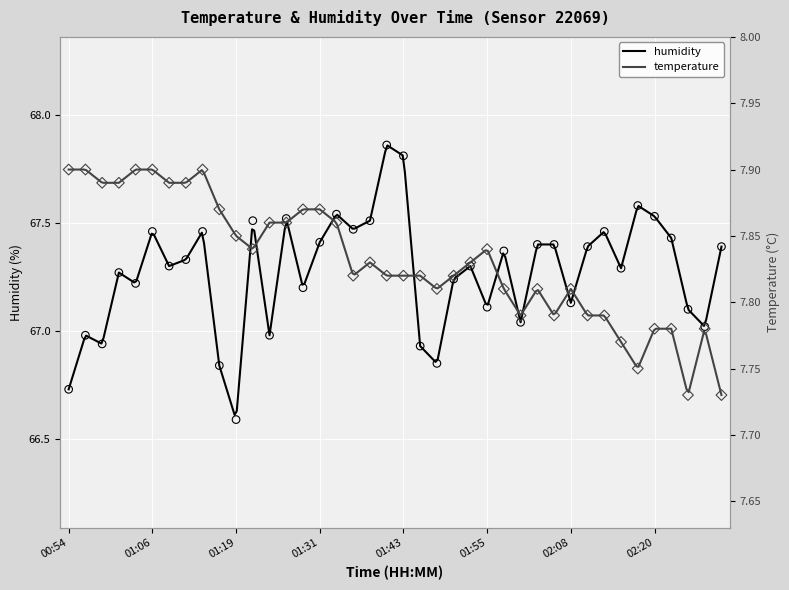

What are all the series names shown in the legend?

temperature, humidity